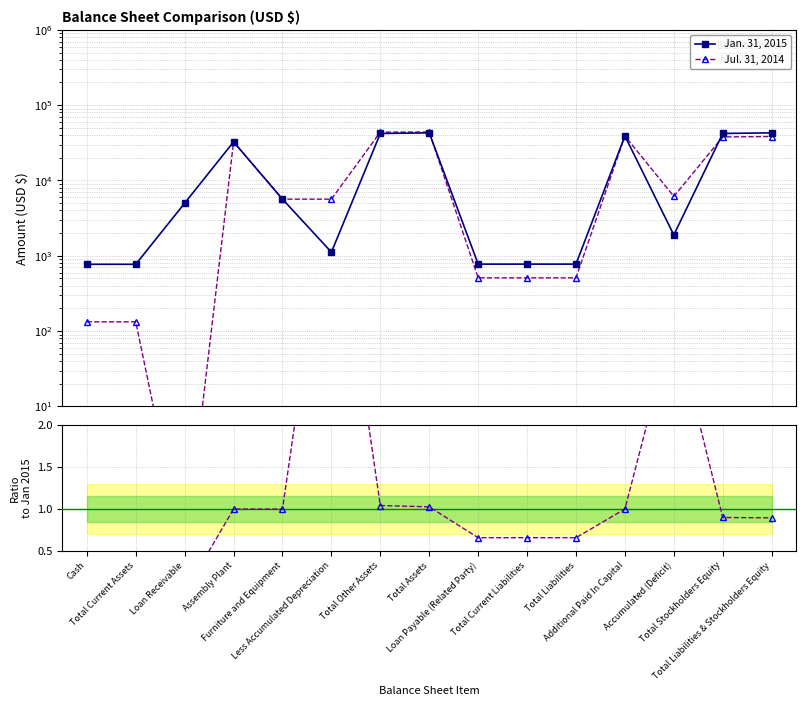

The Jul. 2014 / Jan. 2015 series shows 0.4 at Total Liabilities. True or false?

False